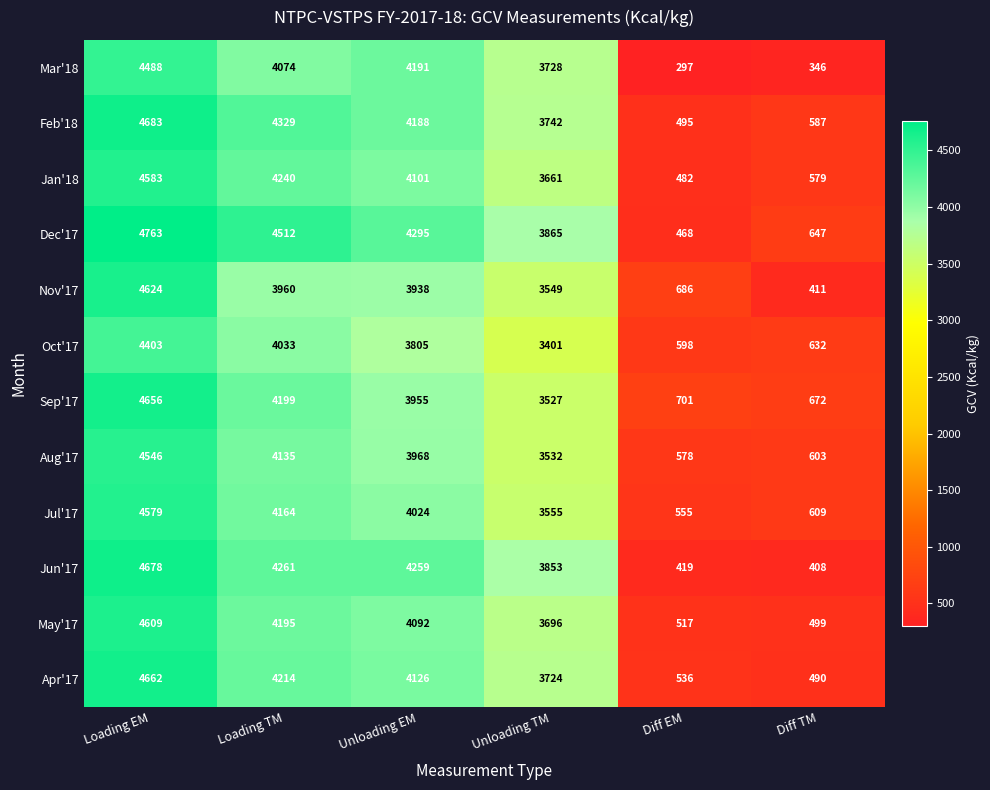

At Diff EM, list the series in order from smallest to largest.

Mar'18, Jun'17, Dec'17, Jan'18, Feb'18, May'17, Apr'17, Jul'17, Aug'17, Oct'17, Nov'17, Sep'17